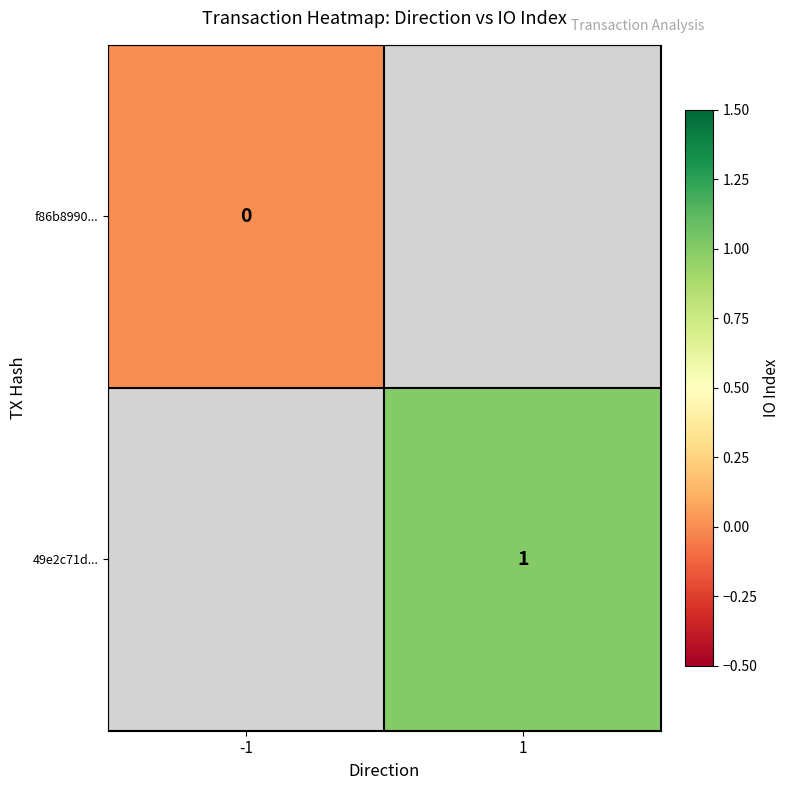

Which has a higher value, -1 or 1?

1